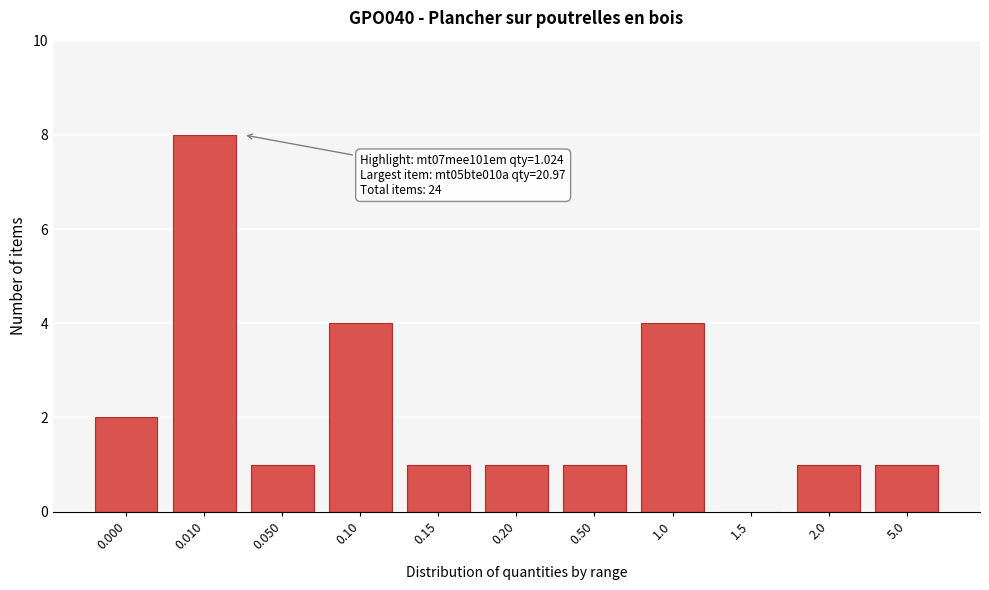

Reading left to right, transcribe all the data shown in this chart.

0.000=2	0.010=8	0.050=1	0.10=4	0.15=1	0.20=1	0.50=1	1.0=4	1.5=0	2.0=1	5.0=1